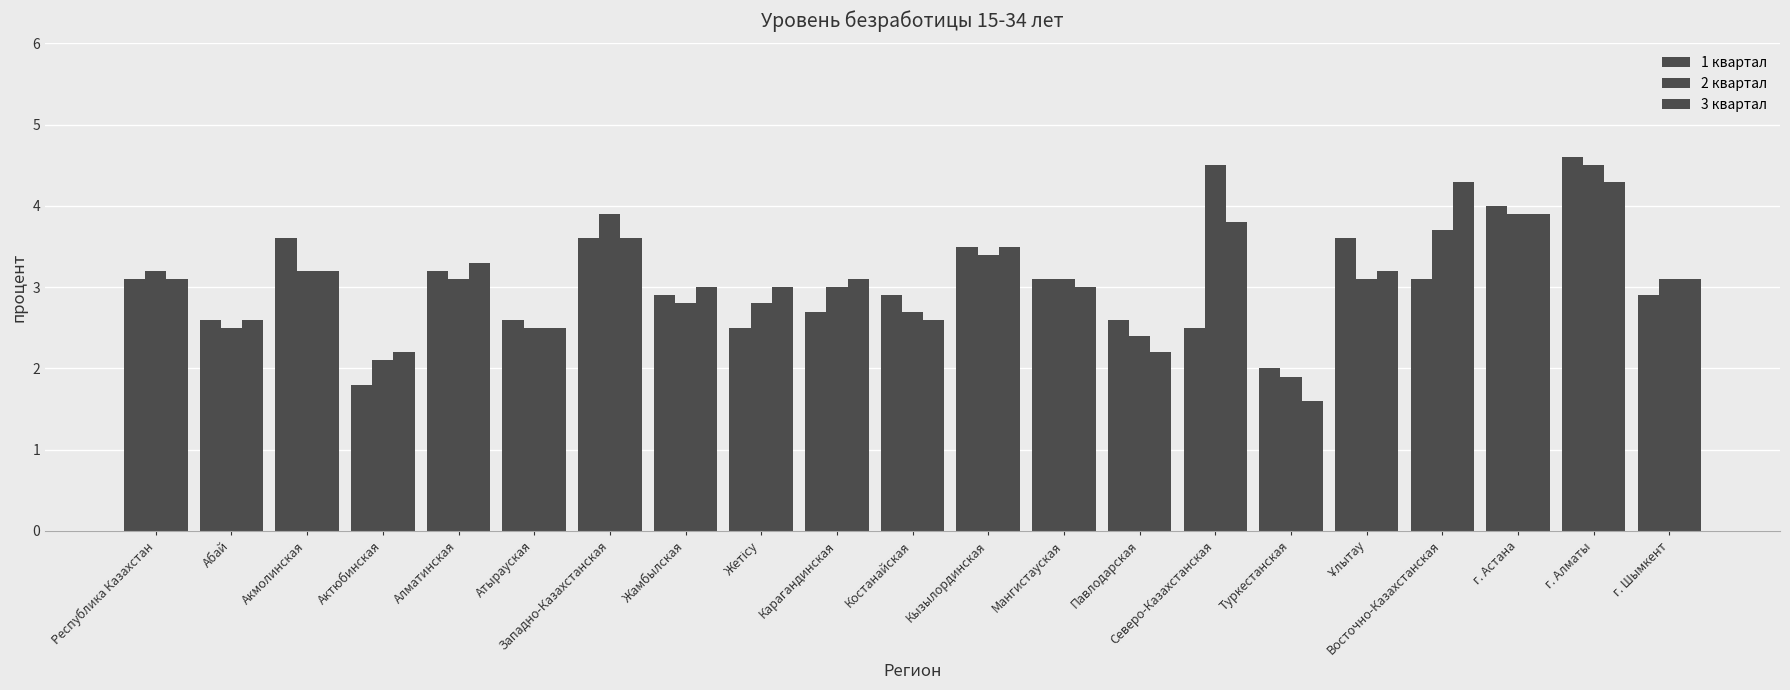

Count the number of data series in this chart.

3